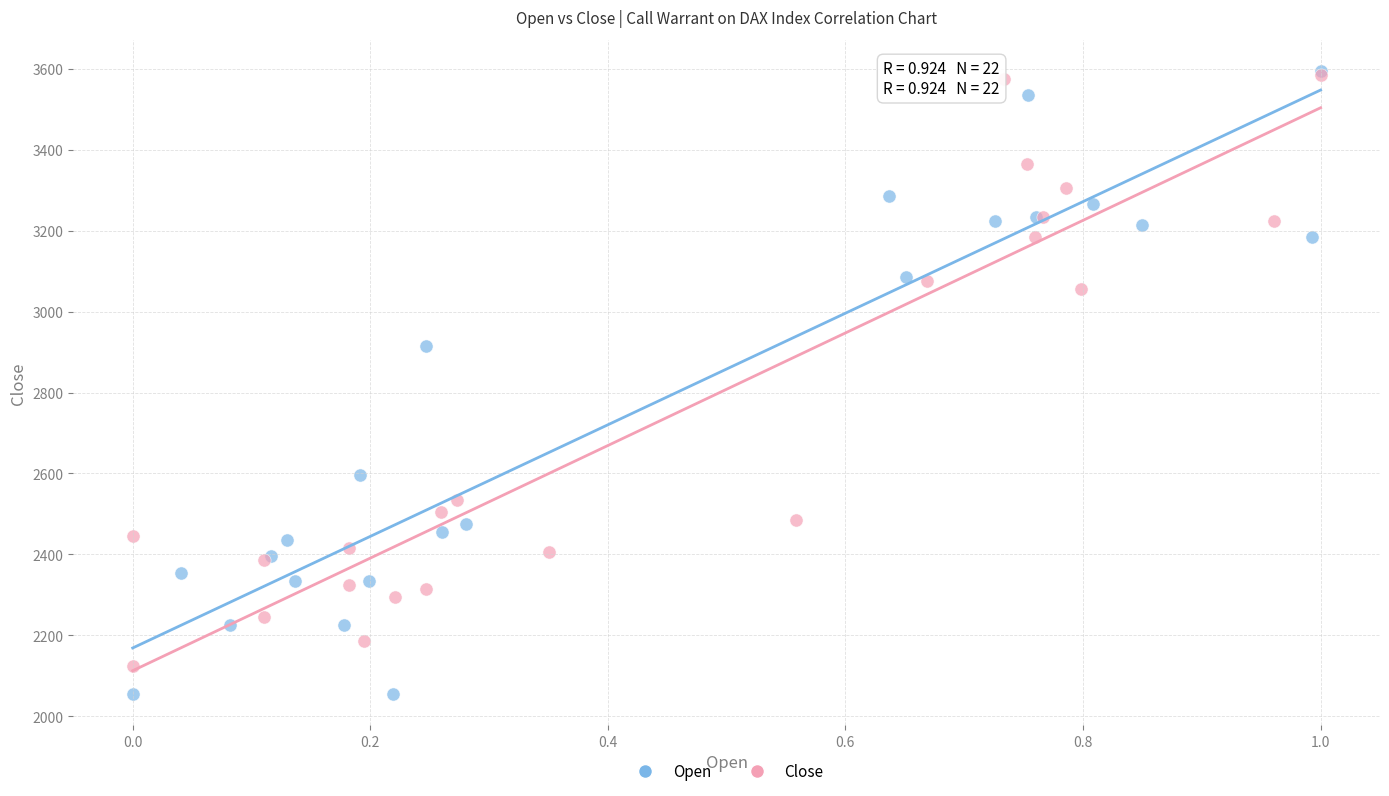

Which series contains the lowest Y value?

Open